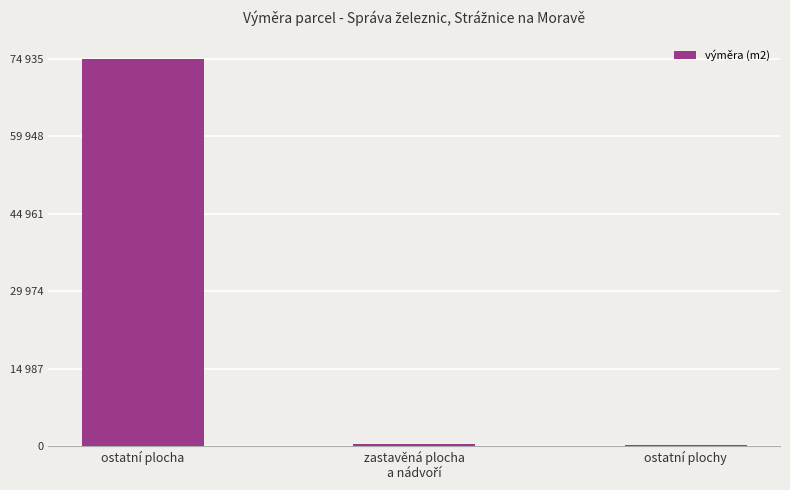

At which category does the chart reach its peak across all series?

ostatní plocha